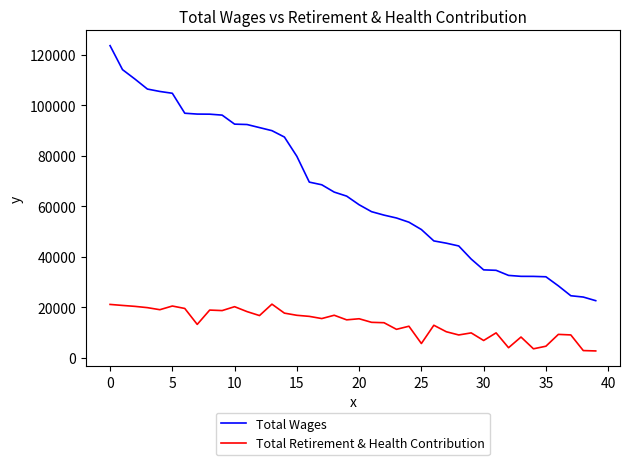

What is the greatest value displayed?

123525